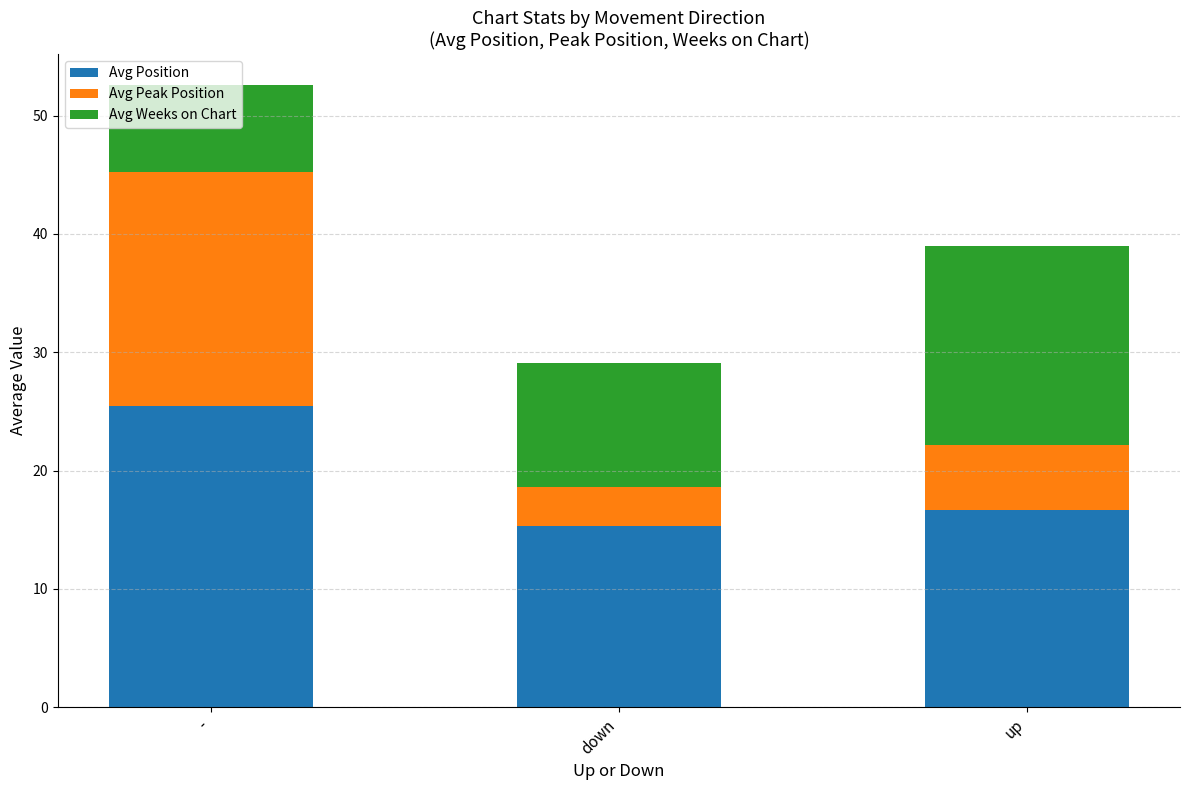

At which category is the sum across all series the highest?

-